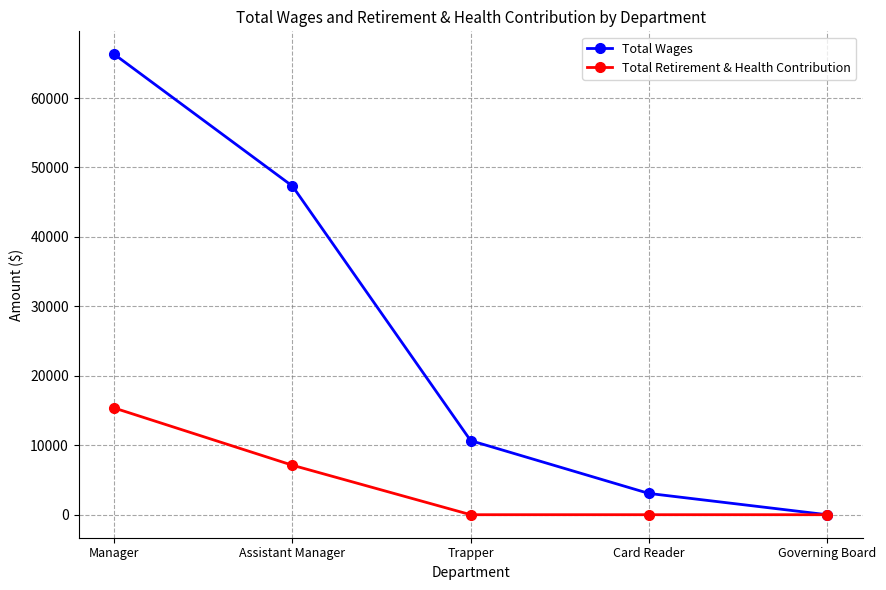

At which category is the sum across all series the highest?

Manager